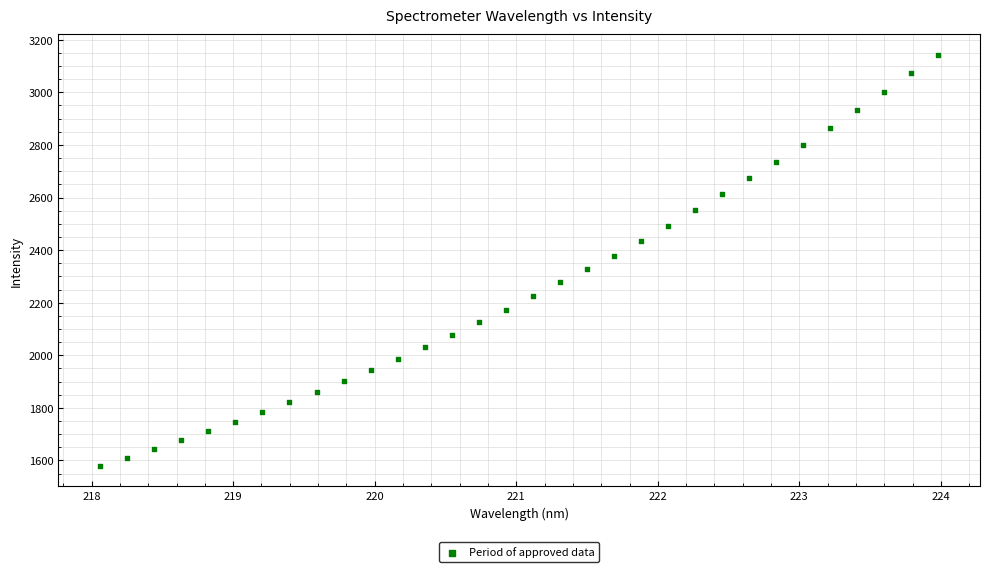

What is the range of X values (max minus min)?

5.9